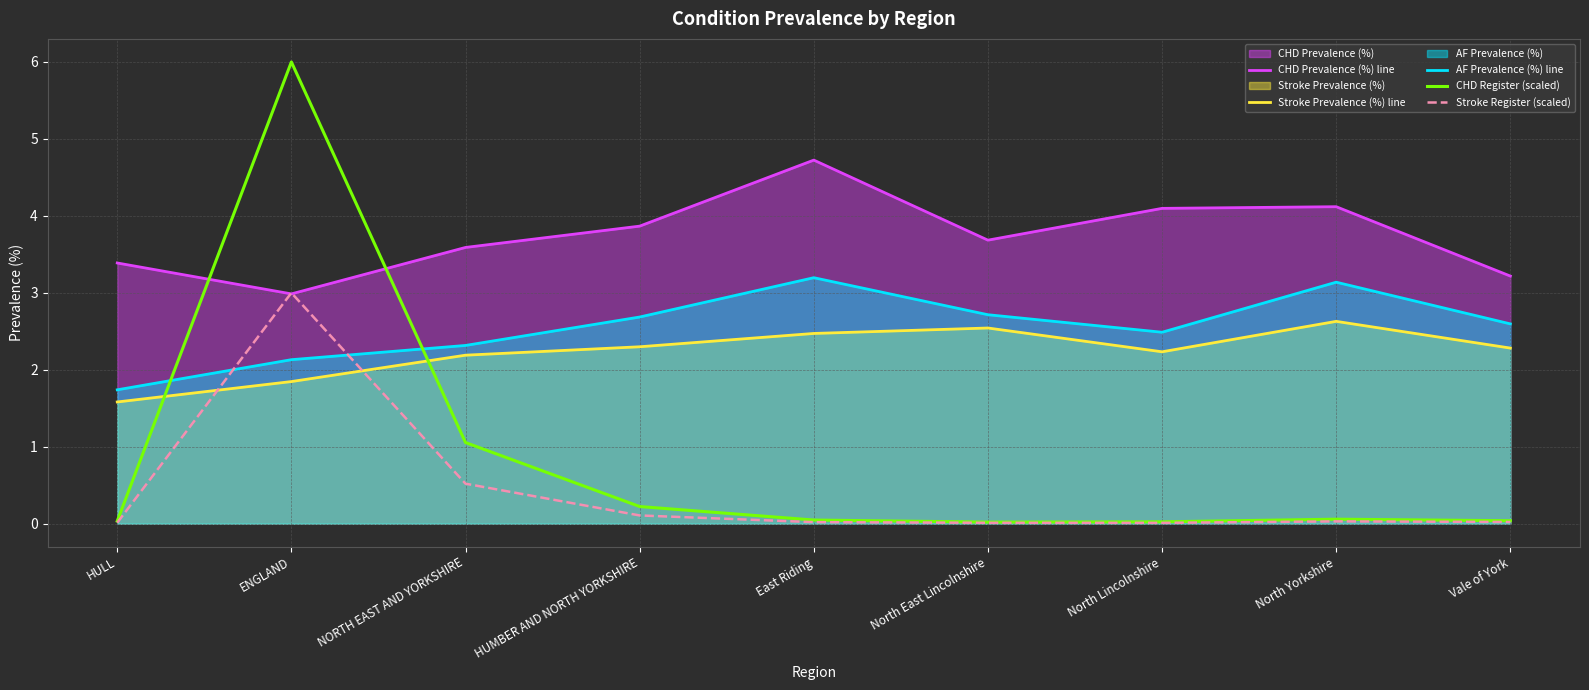

Reading left to right, extract all data points from this chart.

CHD Prevalence (%) line: HULL=3.4	ENGLAND=3.0	NORTH EAST AND YORKSHIRE=3.6	HUMBER AND NORTH YORKSHIRE=3.9	East Riding=4.7	North East Lincolnshire=3.7	North Lincolnshire=4.1	North Yorkshire=4.1	Vale of York=3.2
Stroke Prevalence (%) line: HULL=1.6	ENGLAND=1.8	NORTH EAST AND YORKSHIRE=2.2	HUMBER AND NORTH YORKSHIRE=2.3	East Riding=2.5	North East Lincolnshire=2.5	North Lincolnshire=2.2	North Yorkshire=2.6	Vale of York=2.3
AF Prevalence (%) line: HULL=1.7	ENGLAND=2.1	NORTH EAST AND YORKSHIRE=2.3	HUMBER AND NORTH YORKSHIRE=2.7	East Riding=3.2	North East Lincolnshire=2.7	North Lincolnshire=2.5	North Yorkshire=3.1	Vale of York=2.6
CHD Register (scaled): HULL=0.0	ENGLAND=6.0	NORTH EAST AND YORKSHIRE=1.1	HUMBER AND NORTH YORKSHIRE=0.2	East Riding=0.0	North East Lincolnshire=0.0	North Lincolnshire=0.0	North Yorkshire=0.1	Vale of York=0.0
Stroke Register (scaled): HULL=0.0	ENGLAND=3.0	NORTH EAST AND YORKSHIRE=0.5	HUMBER AND NORTH YORKSHIRE=0.1	East Riding=0.0	North East Lincolnshire=0.0	North Lincolnshire=0.0	North Yorkshire=0.0	Vale of York=0.0